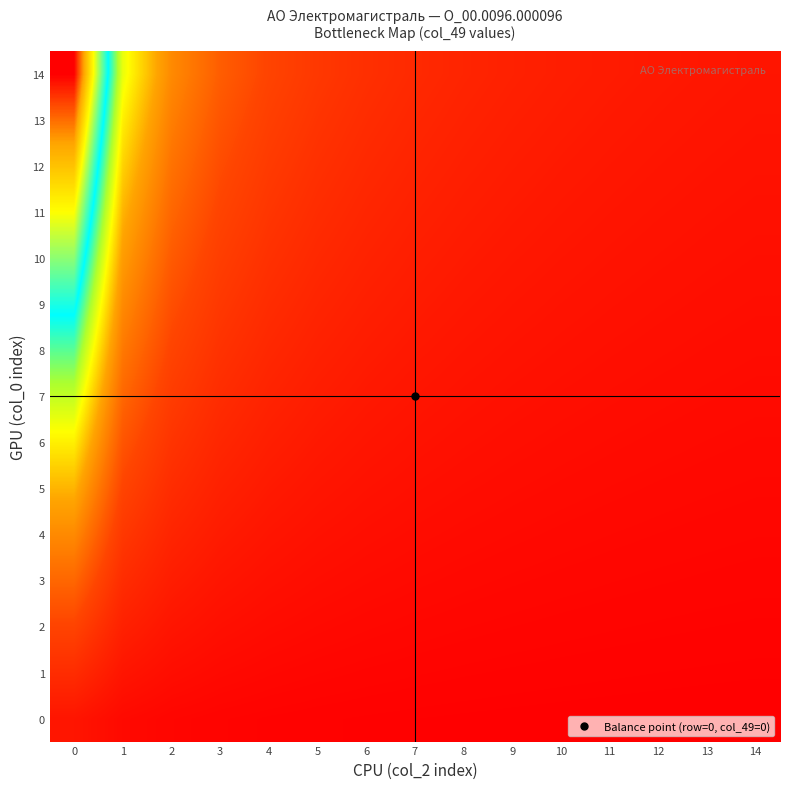

What is the difference between the highest and lowest values at 12?

1.1